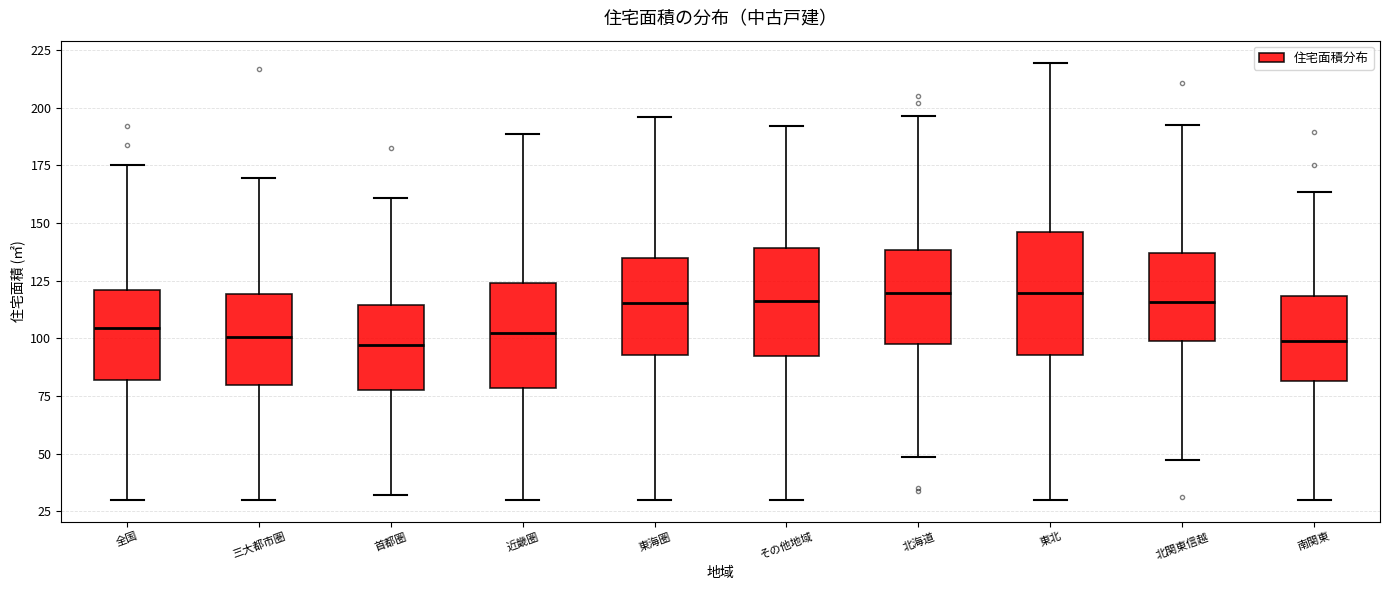

Where does the median line of the box for 東北 sit on the y-axis? The values are not printed on the chart, so give them approximately, as read against the axis.

120